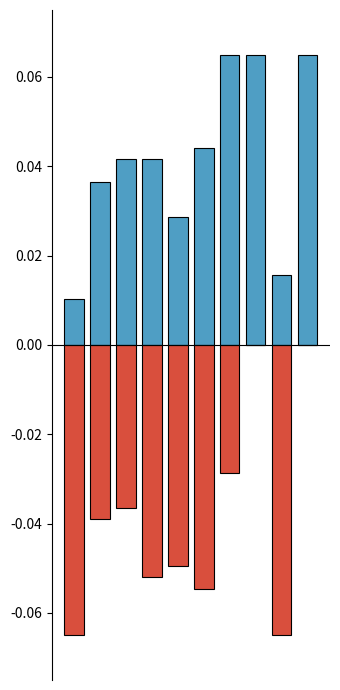

What is the greatest value displayed?

0.1